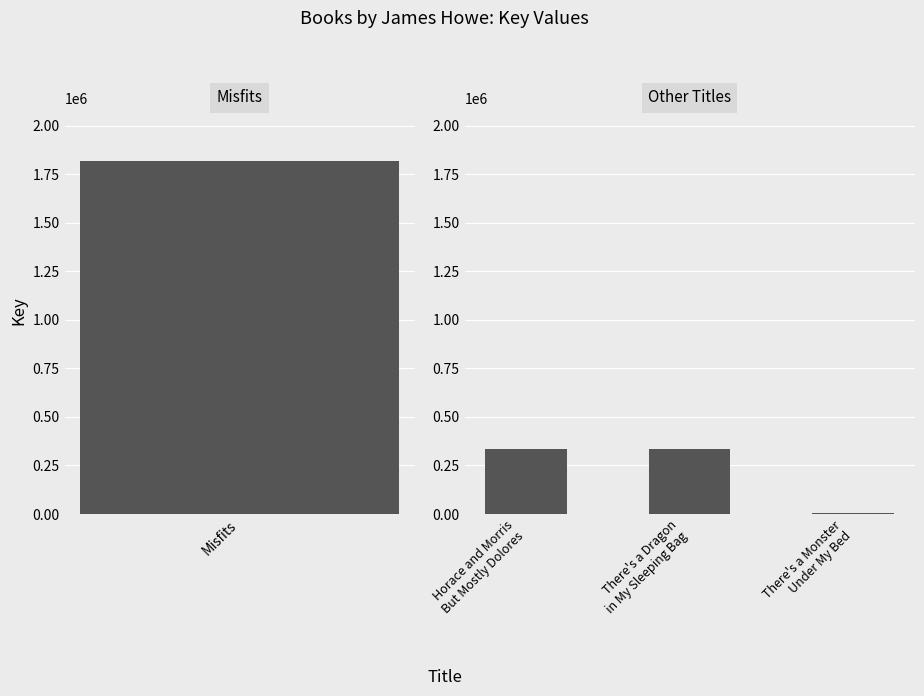

How many distinct data groups are displayed?

1